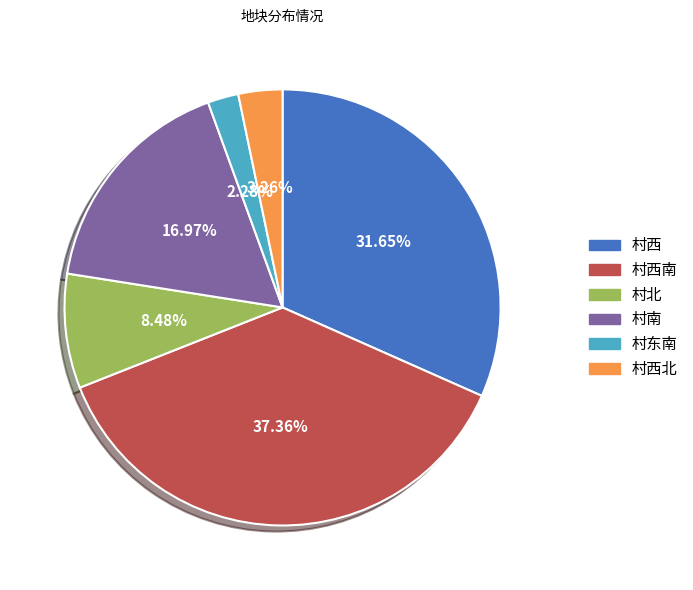

The 村西北 slice represents 27% of the pie. True or false?

False